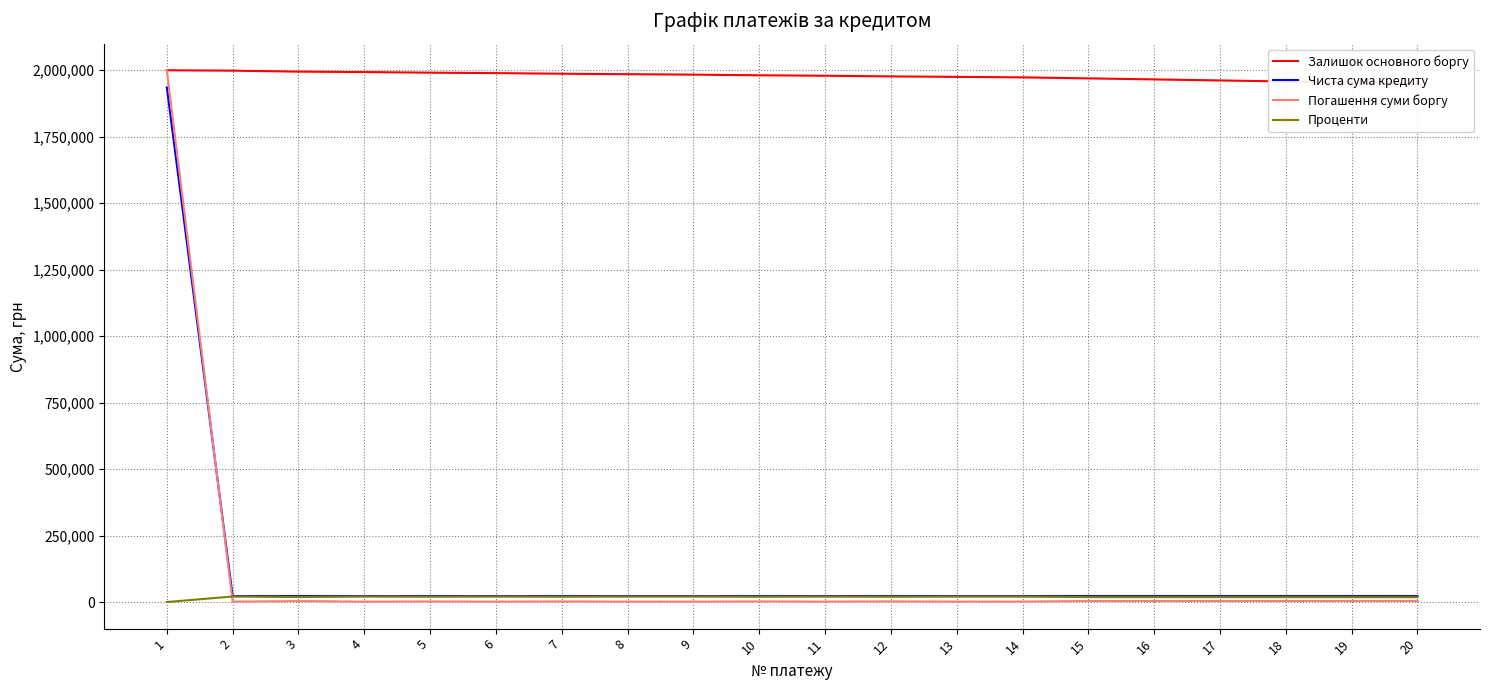

What is the spread (max minus min) of values at 1?

2000000.0